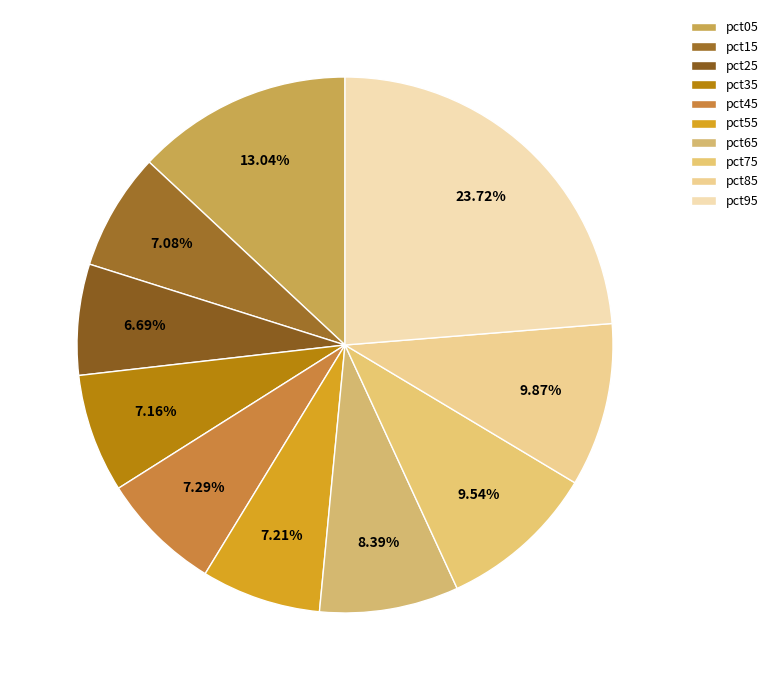

Count the number of slices in the pie.

10